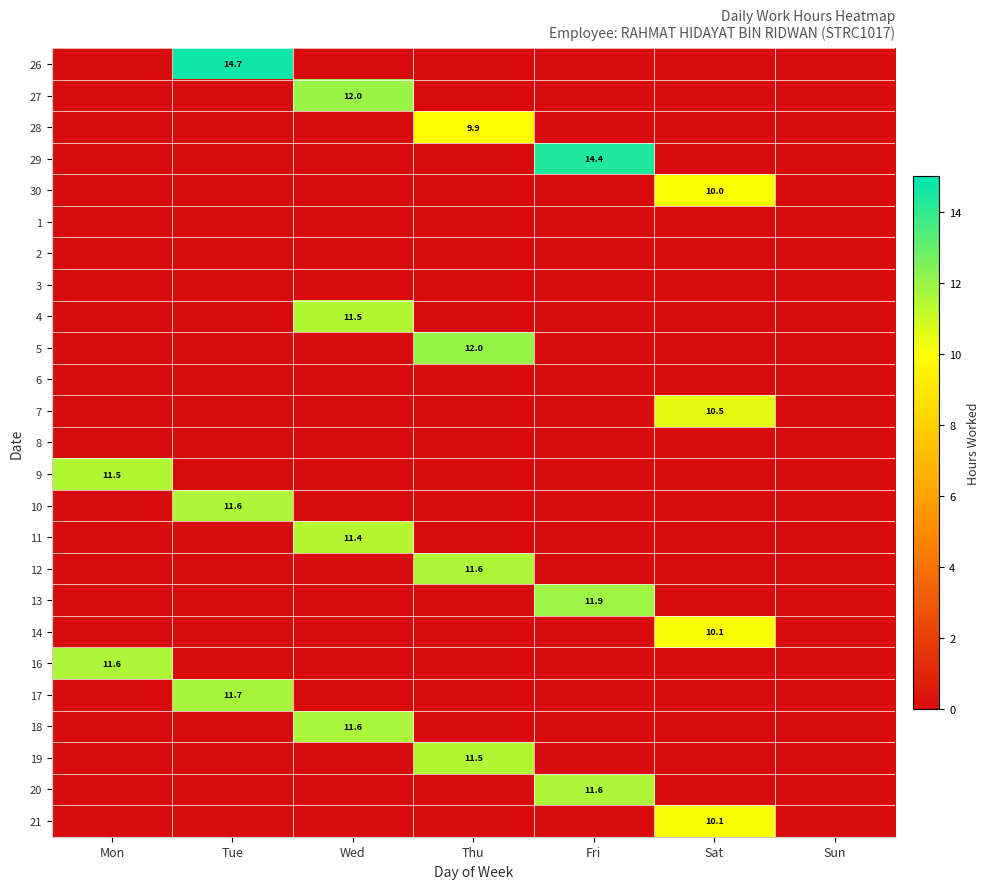

At which category is the sum across all series the highest?

Wed